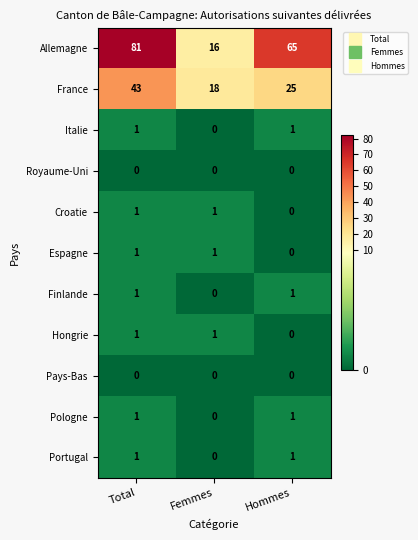

Which label corresponds to the largest value in the chart?

Total